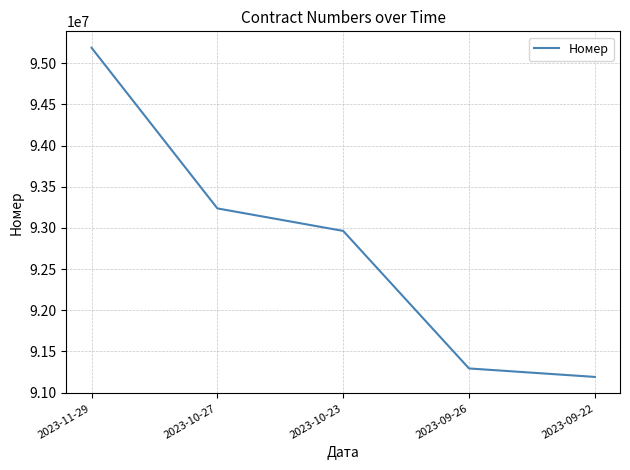

What is the sum of the values at 2023-09-26 and 2023-10-23?

184256277